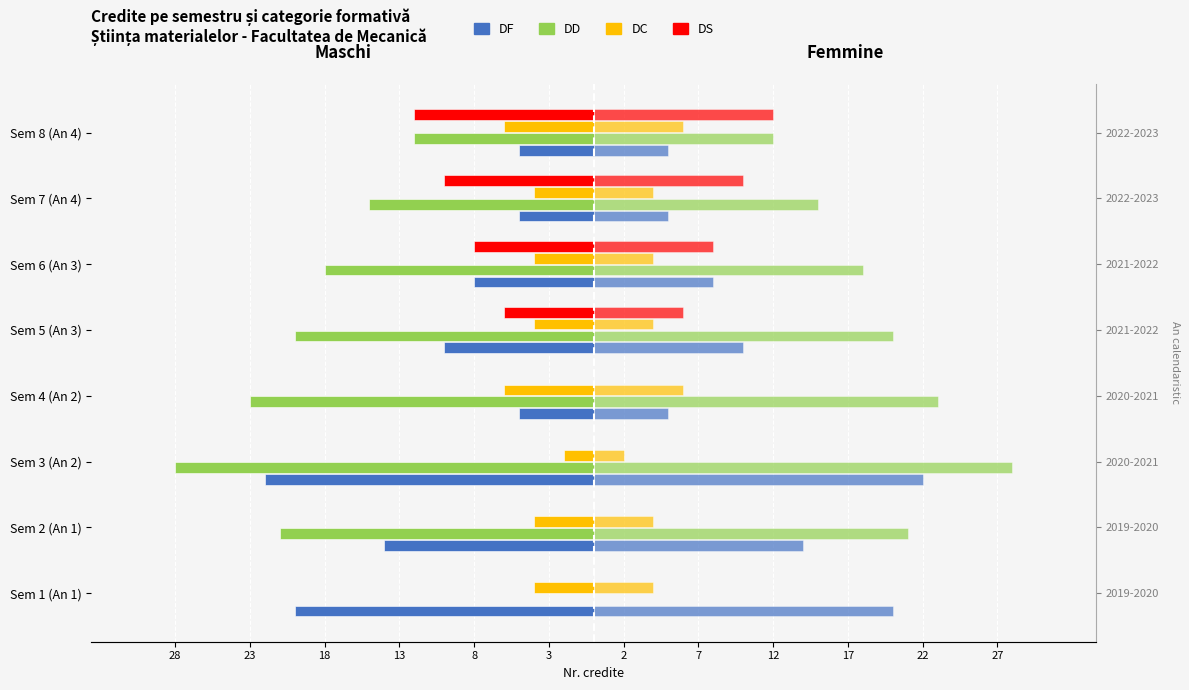

What are all the series names shown in the legend?

DF, DD, DC, DS